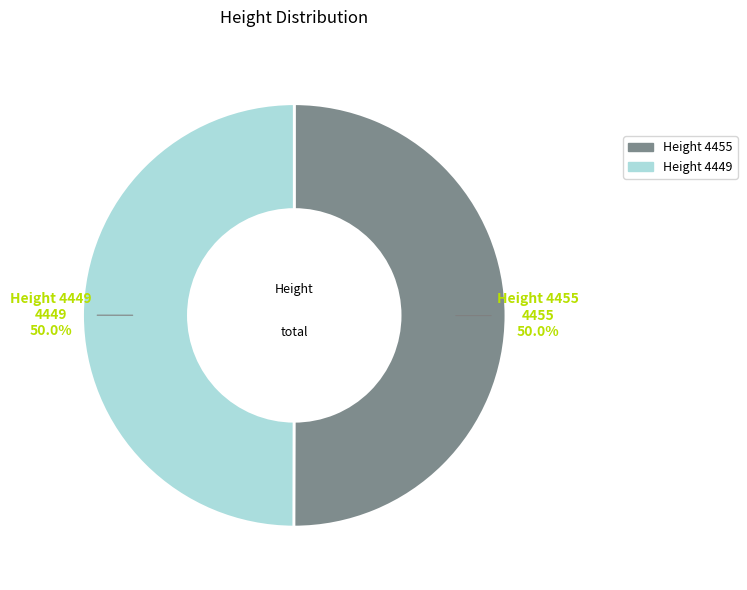

Approximately how many times larger is the value at Height 4455 compared to Height 4449?

1.0